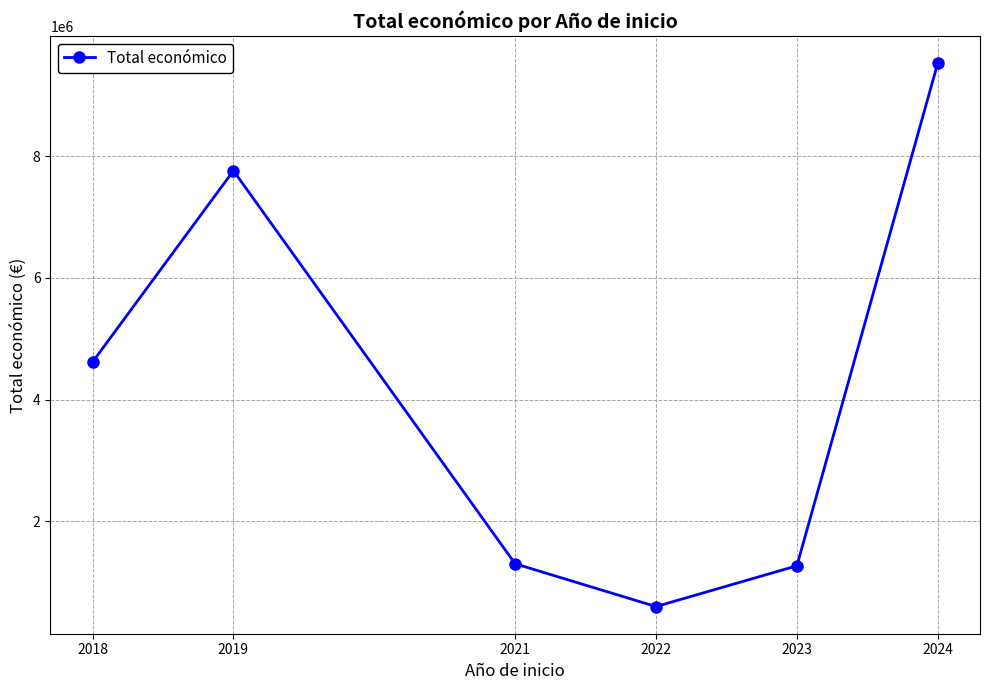

What is the difference between the maximum and minimum values?

8929543